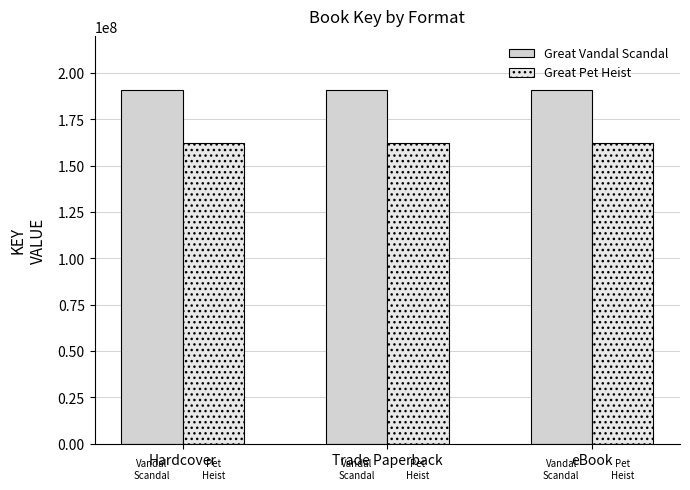

Reading left to right, list all the values displayed in this chart.

Great Vandal Scandal: 190670105	190670105	190670105
Great Pet Heist: 162325998	162325998	162325998